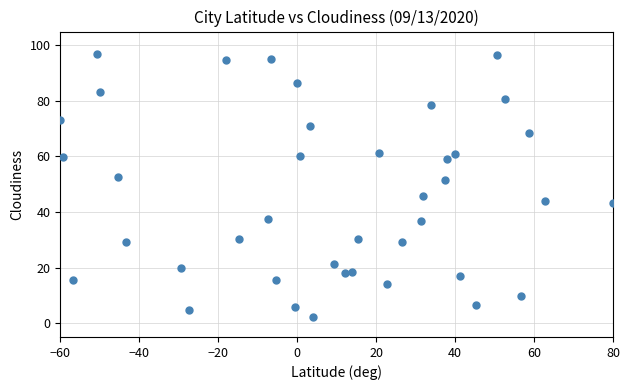

What is the range of Y values (max minus min)?

94.9